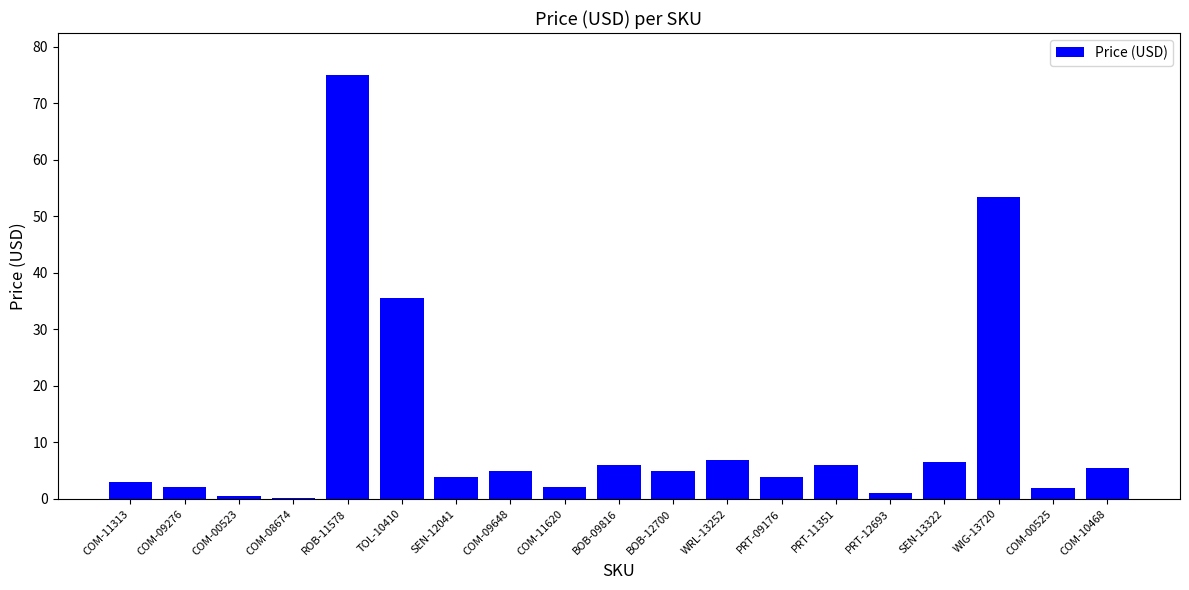

Which has a higher value, TOL-10410 or COM-00525?

TOL-10410